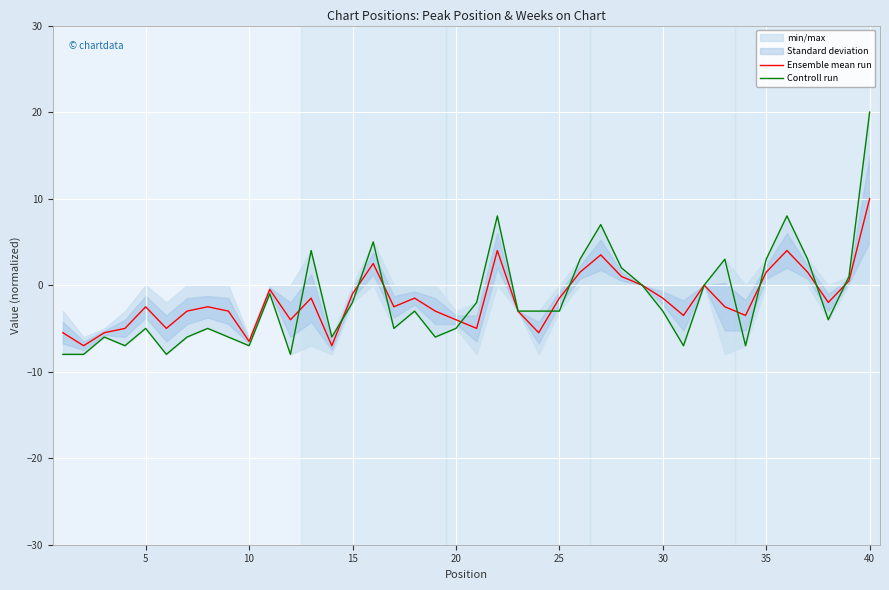

What is the maximum value for Ensemble mean run?

10.0